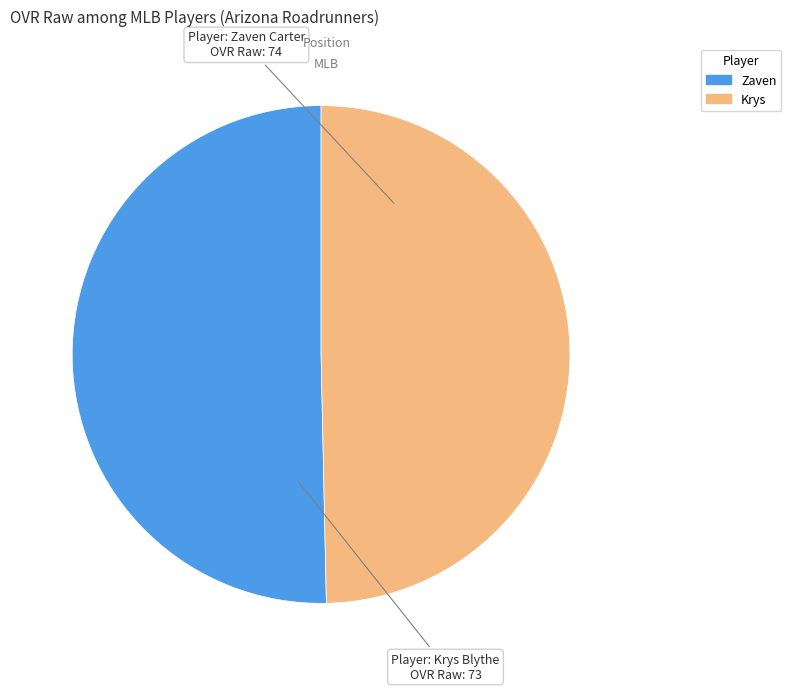

The Krys slice represents 50% of the pie. True or false?

True